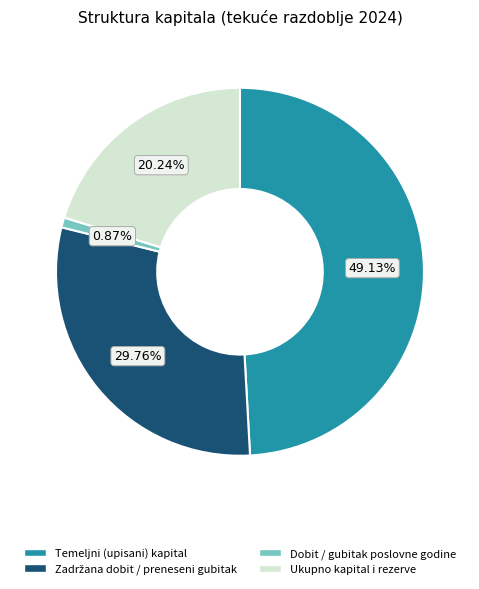

To the nearest percent, what is the average slice percentage?

25%